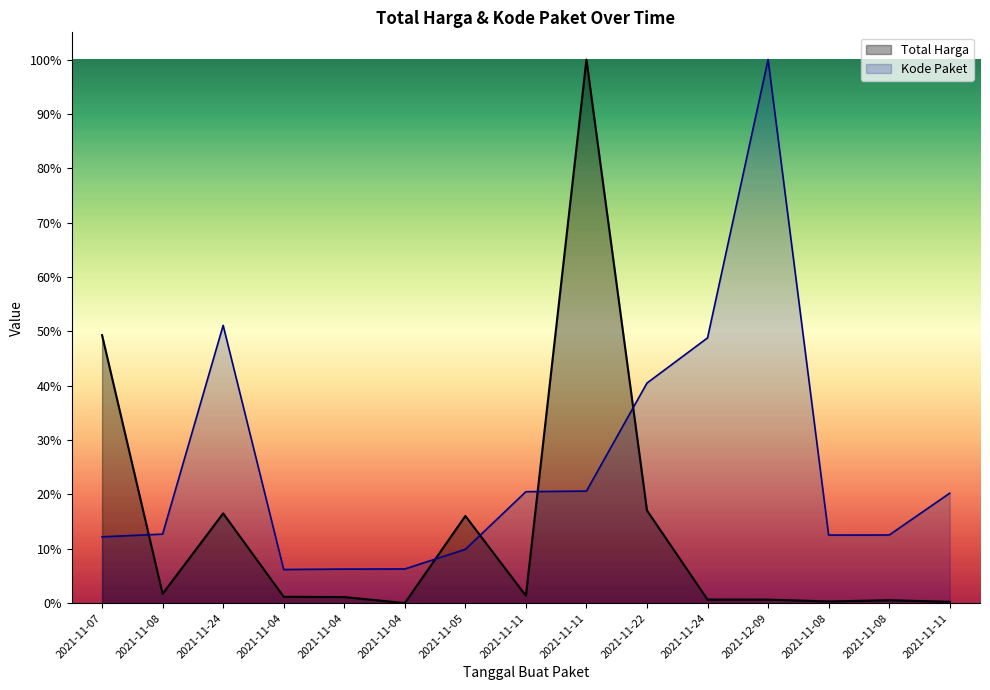

How many lines are shown in the chart?

2